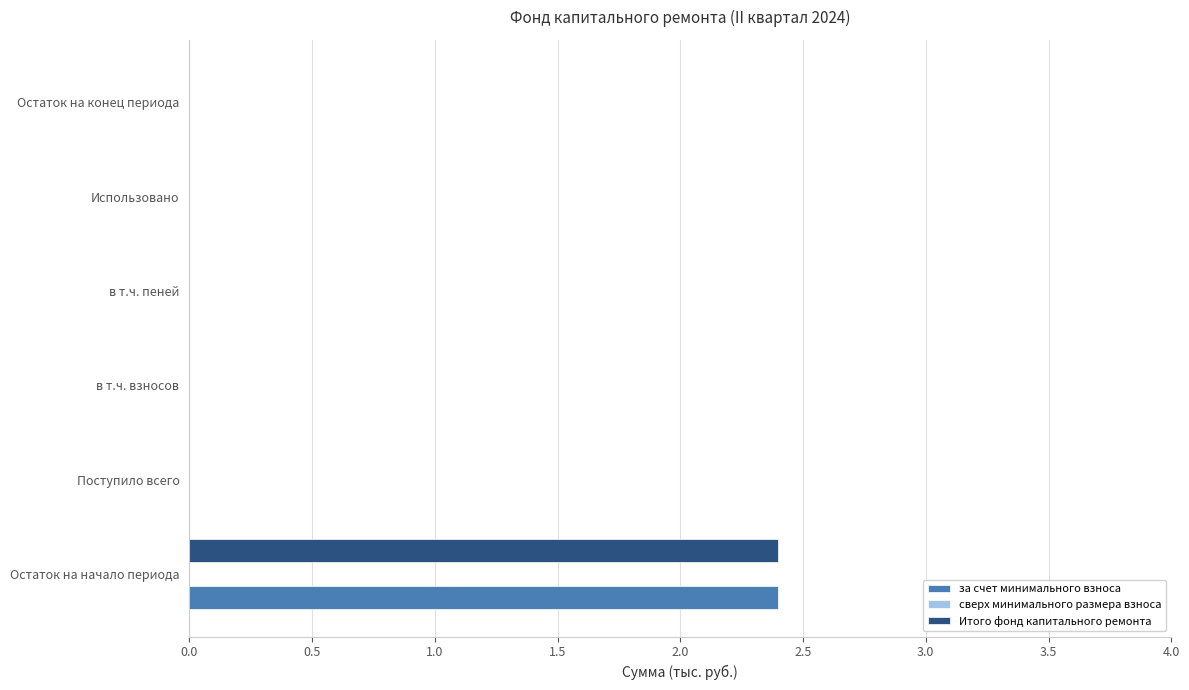

What is the highest value of the за счет минимального взноса series?

2.4